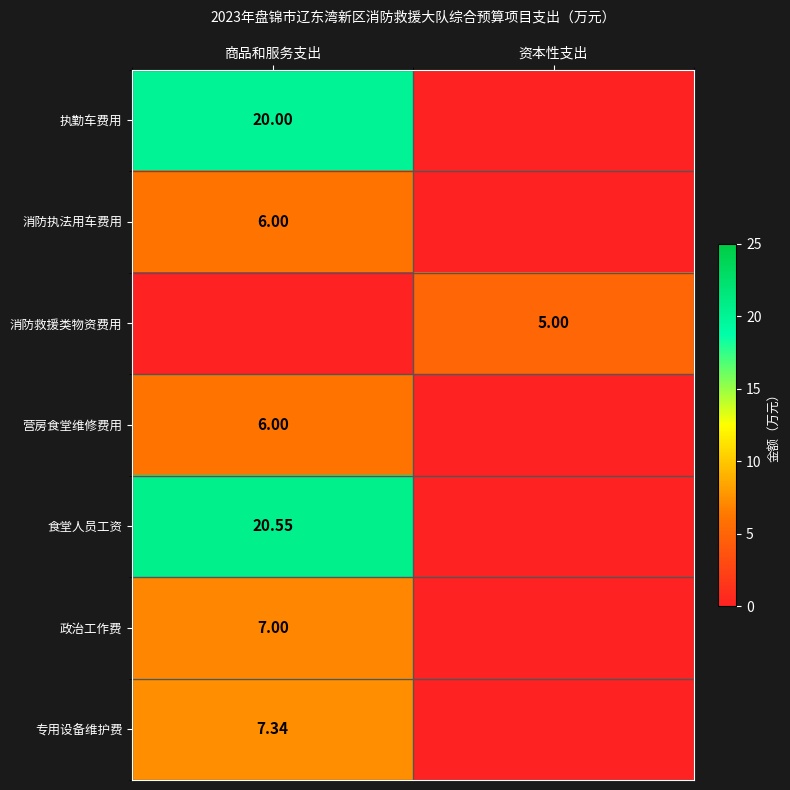

True or false: 消防执法用车费用 has a value of 2.7 at 资本性支出.

False